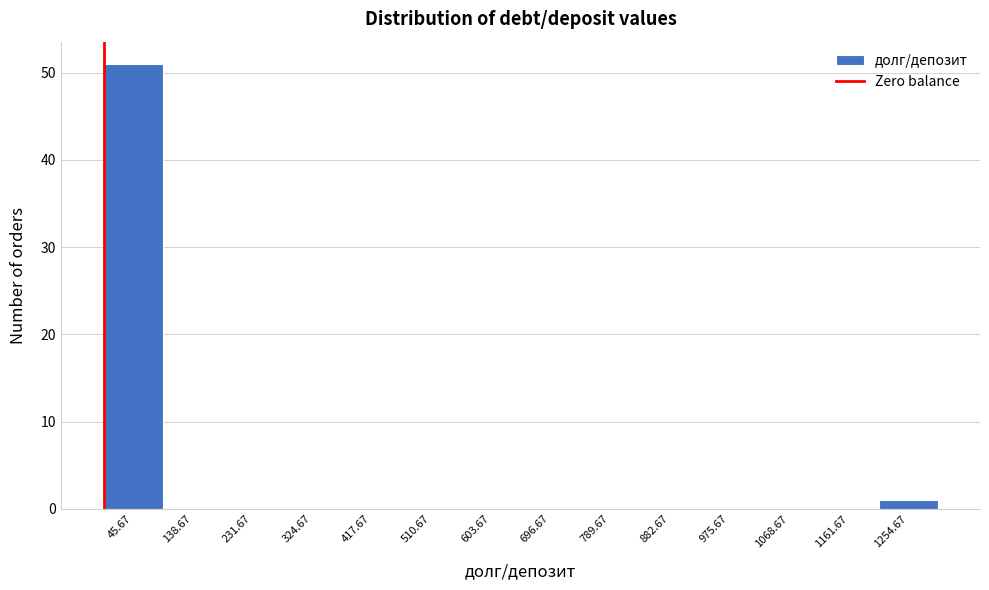

Reading left to right, list every bar in this chart as the range it spans on the x-axis followed by its height. Neither the bar edges nor the heights are printed on the chart, so give them approximately, as read against the axes.

0 to 90: 51
90 to 190: 0
190 to 280: 0
280 to 370: 0
370 to 460: 0
460 to 560: 0
560 to 650: 0
650 to 740: 0
740 to 840: 0
840 to 930: 0
930 to 1020: 0
1020 to 1120: 0
1120 to 1210: 0
1210 to 1300: 1